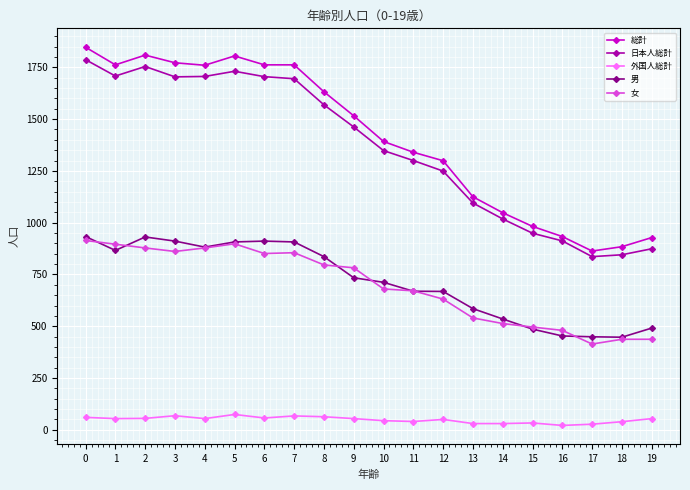

Count the number of data series in this chart.

5